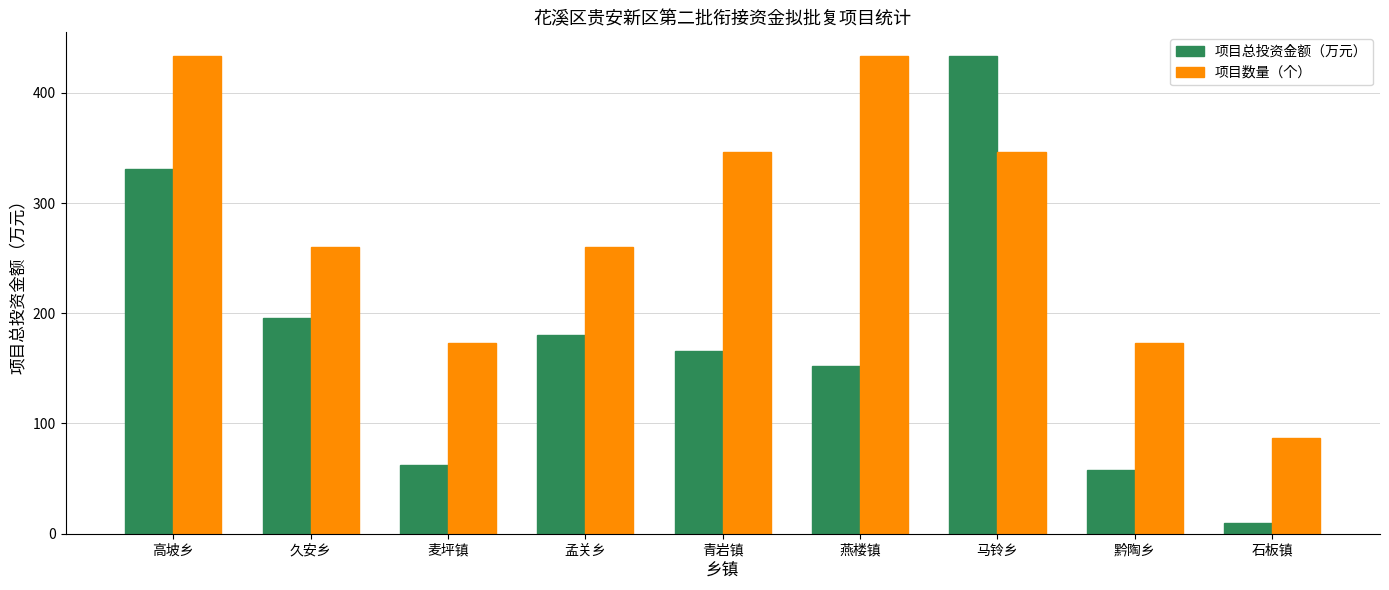

Which category has the lowest value in the 项目总投资金额（万元） series?

石板镇